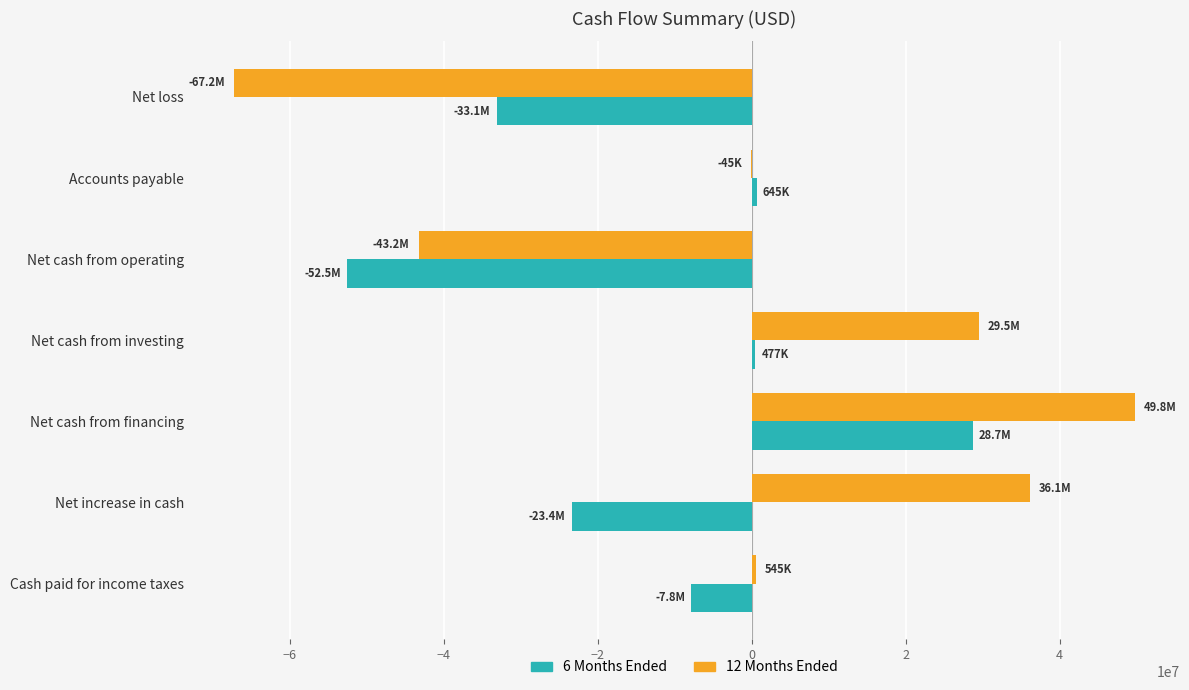

The 12 Months Ended series shows -67226000 at Net loss. True or false?

True